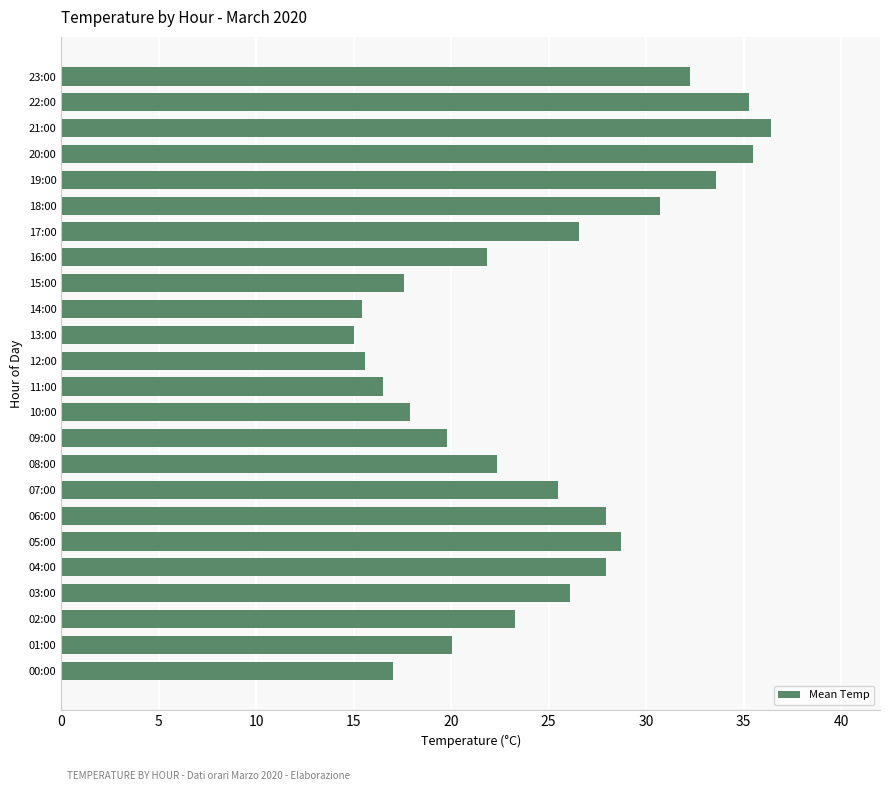

Which has a higher value, 05:00 or 02:00?

05:00